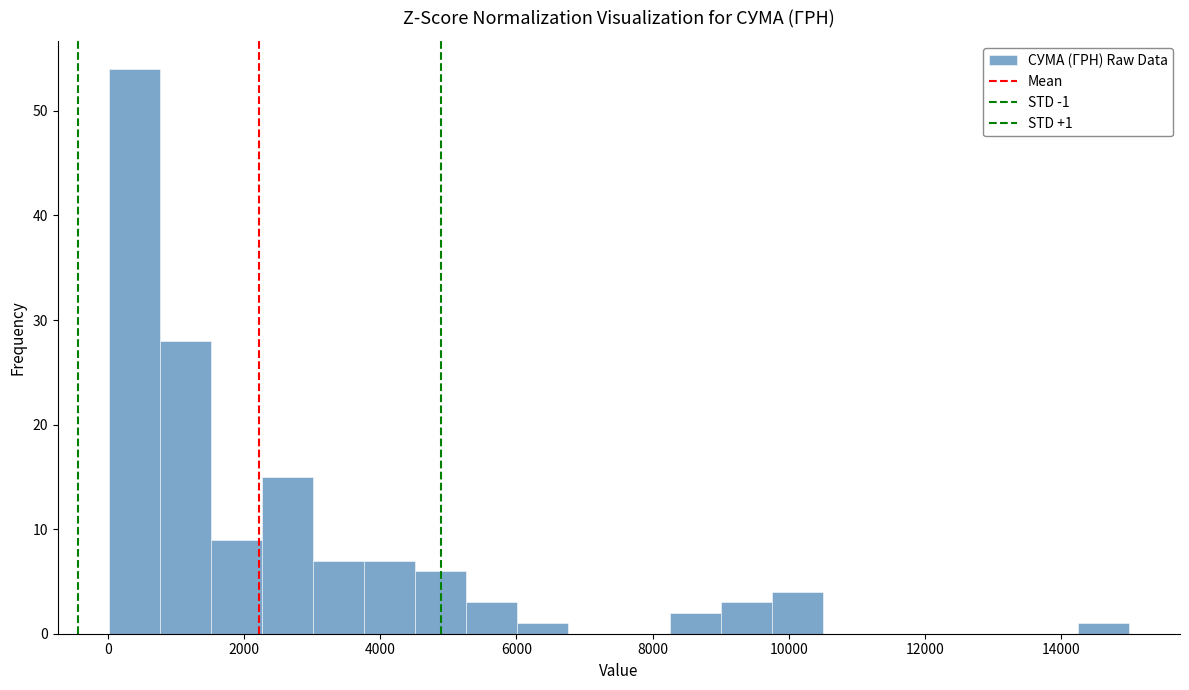

Around what value on the x-axis is the tallest bar? Give the approximate position of its centre, as read against the axis.

400